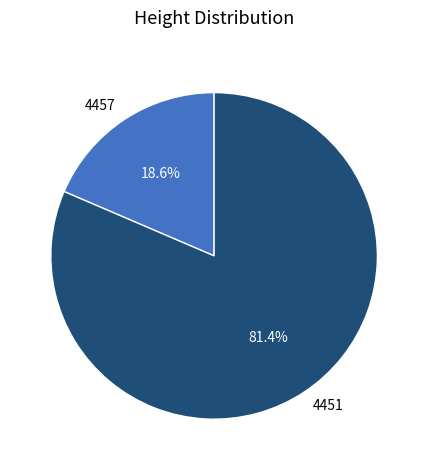

What percentage is the 4451 slice, to the nearest percent?

81%